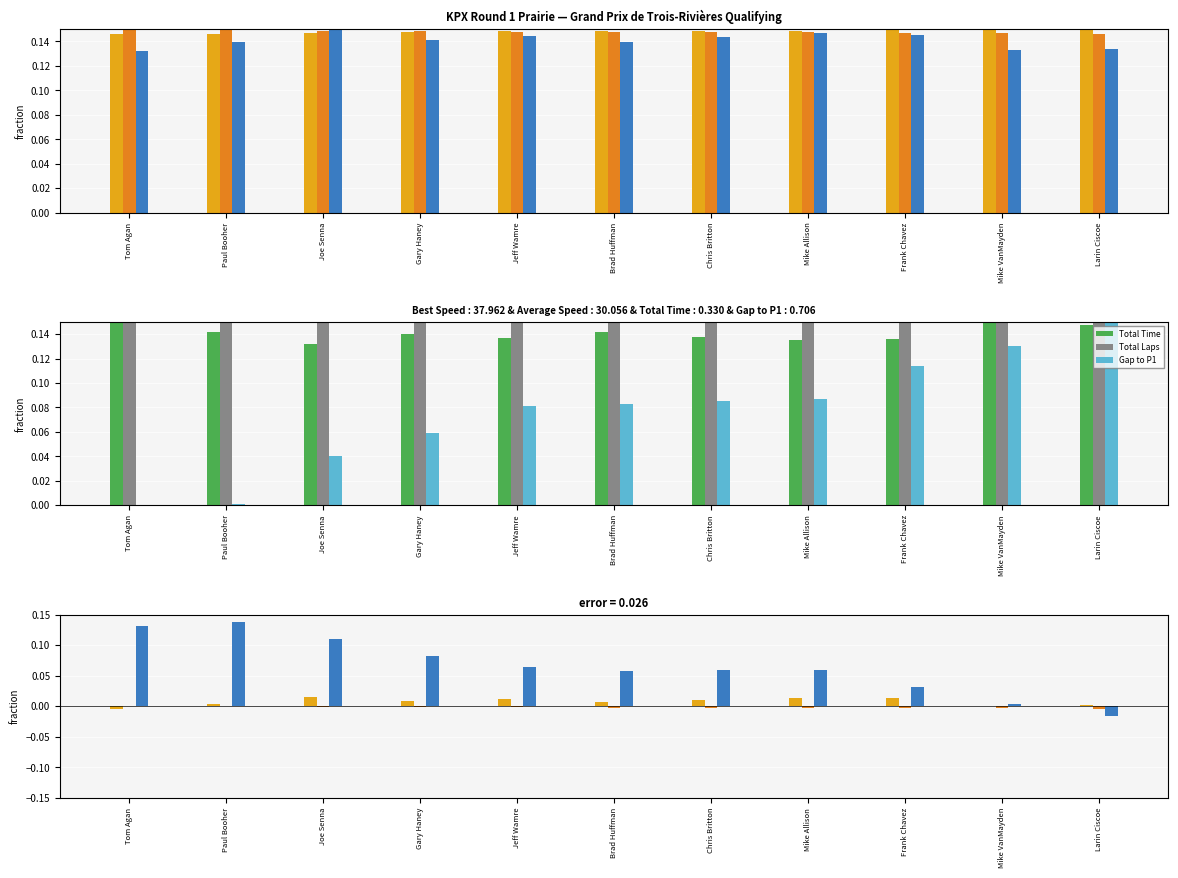

At how many categories does at least one series exceed 0?

11